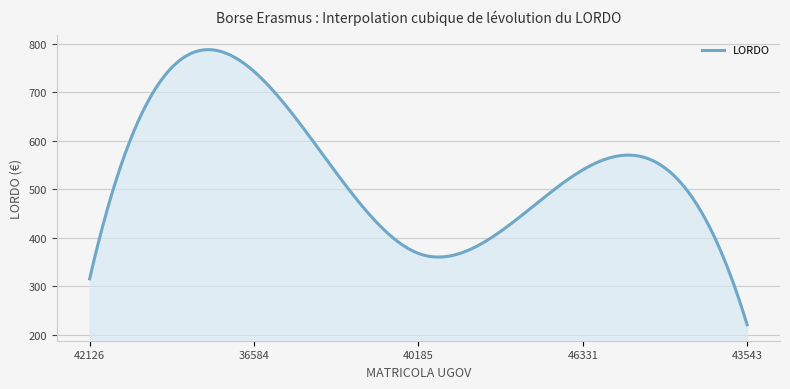

What is the smallest value displayed?

220.5